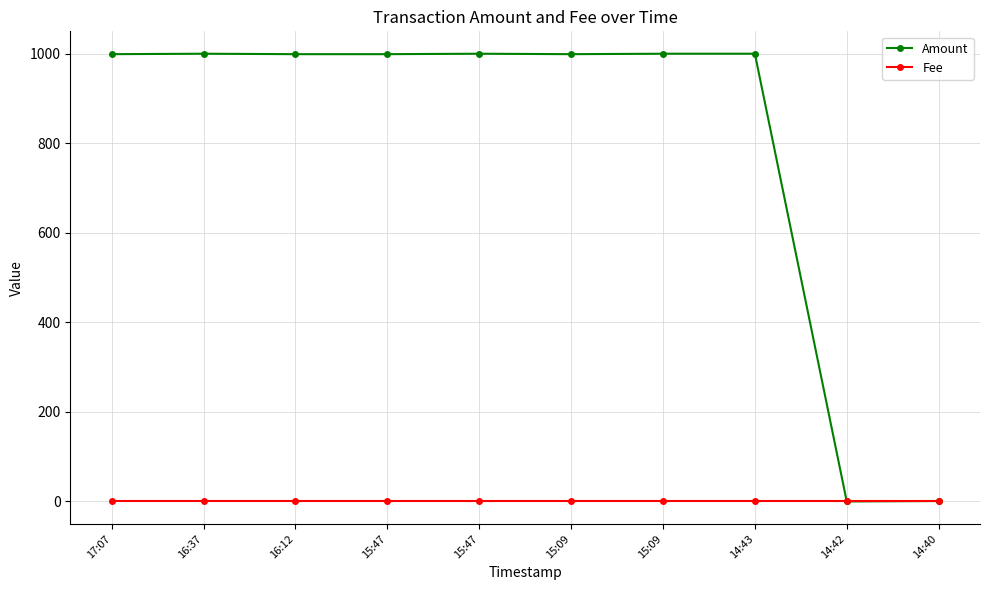

At which label is Amount closest to 500?

17:07